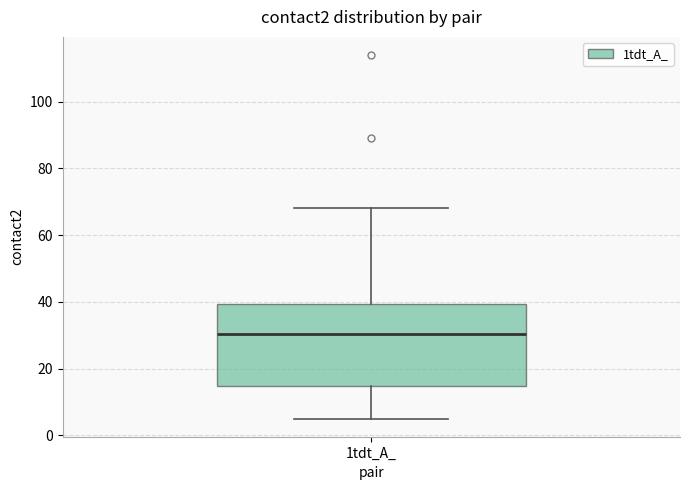

Read this box plot against the y-axis: the position of the median line, the range covered by the box, and the ends of both whiskers. The values are not printed on the chart, so give them approximately, as read against the axis.

median 30, box 14 to 40, whiskers 6 to 68